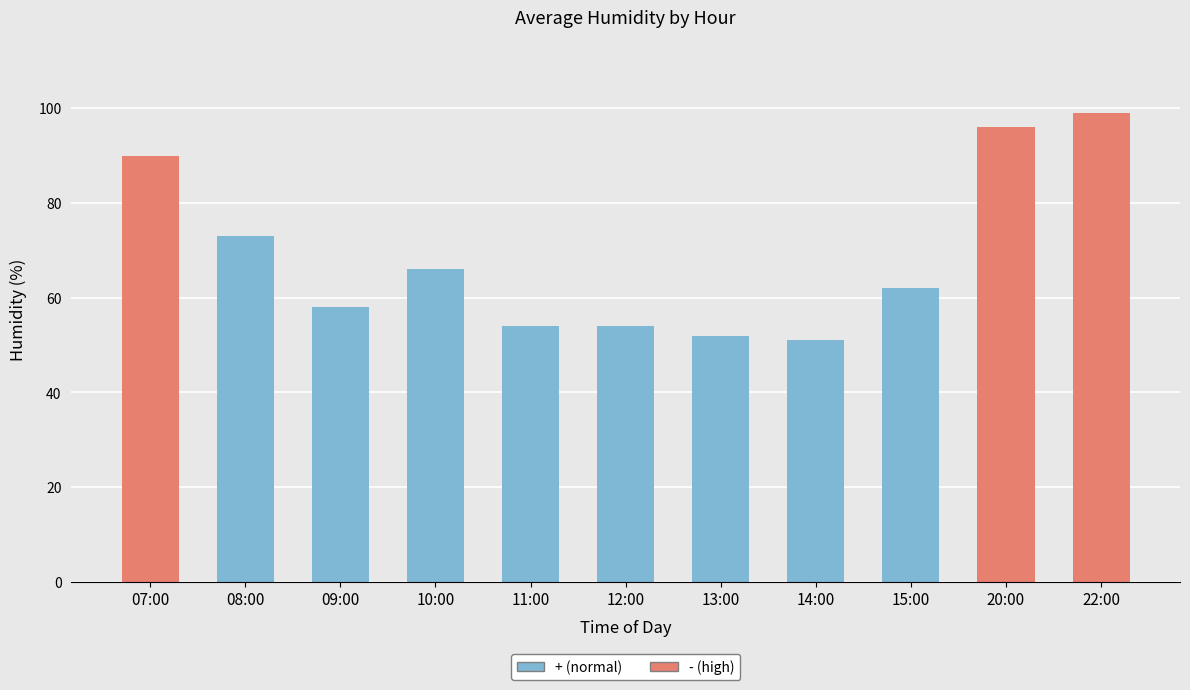

What is the ratio of the value at 10:00 to the value at 20:00?

0.7